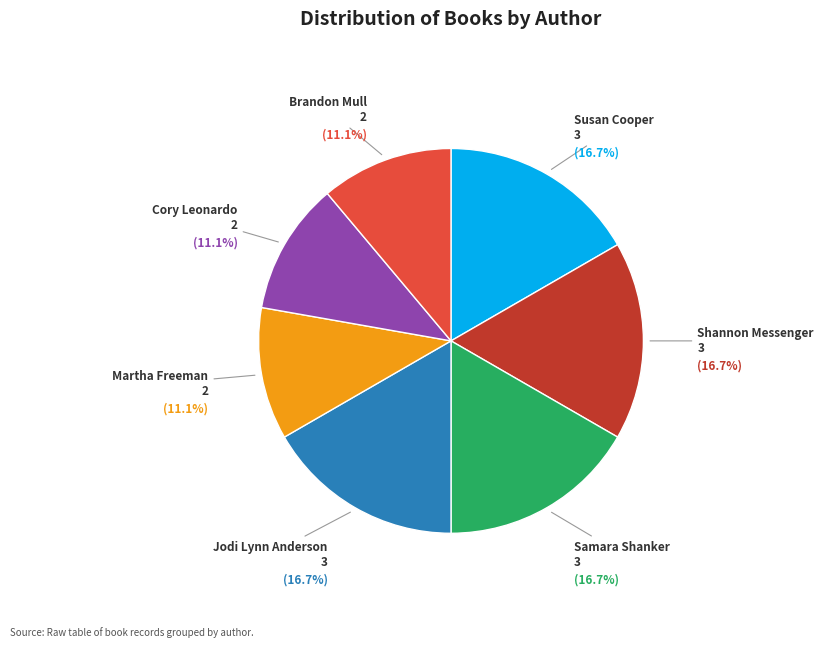

Is there a majority slice in this chart?

No